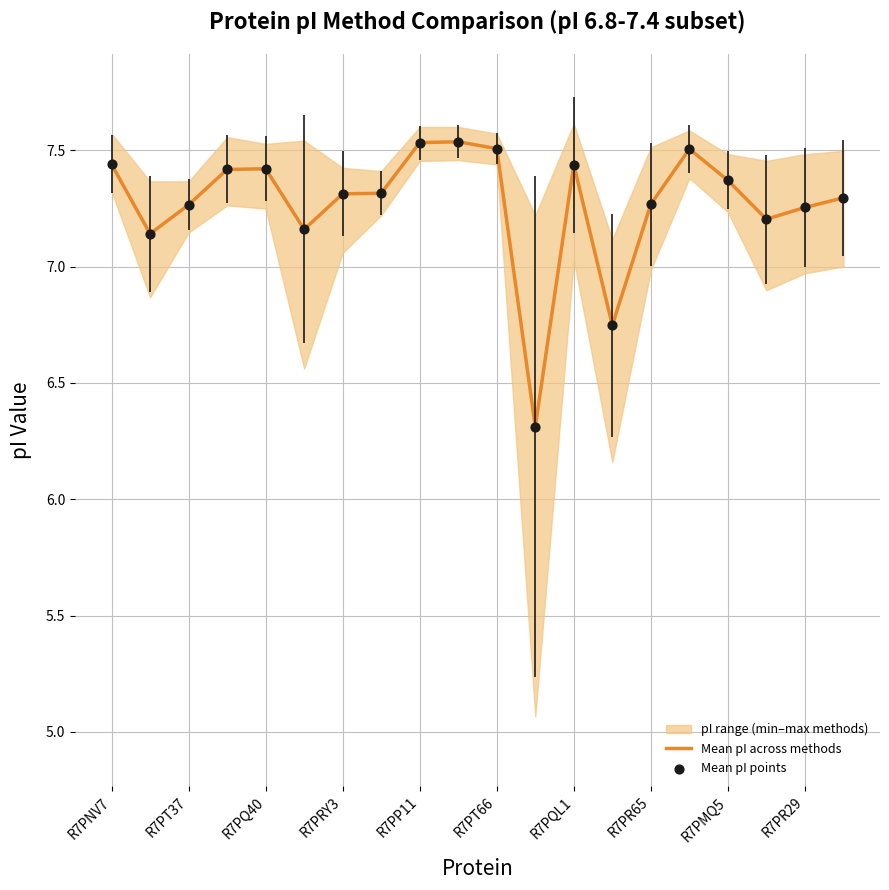

What is the lowest value of the Mean pI across methods series?

6.3